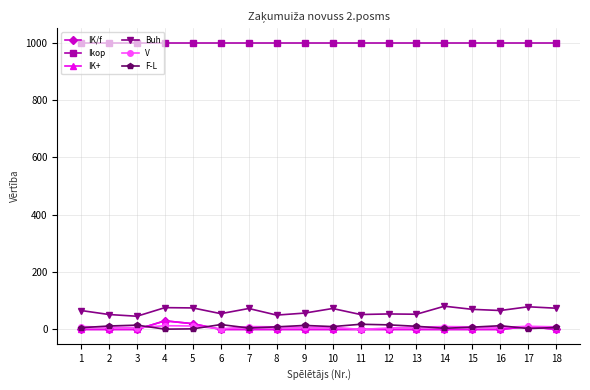

Reading left to right, extract all data points from this chart.

IK/f: 0	0	0	30	20	0	0	0	0	0	0	0	0	0	0	0	10	0
Ikop: 1000	1000	1000	1000	1000	1000	1000	1000	1000	1000	1000	1000	1000	1000	1000	1000	1000	1000
IK+: 0	0	0	30	20	0	0	0	0	0	0	0	0	0	0	0	10	0
Buh: 66	52	46	76	75	55	73	50	57	73	52	54	53	81	70	66	79	74
V: 10	8	6	13	12	2	10	9	7	8	0	5	8	10	9	7	11	9
F-L: 6	12	15	1	2	17	5	9	14	10	18	16	11	4	8	13	3	7